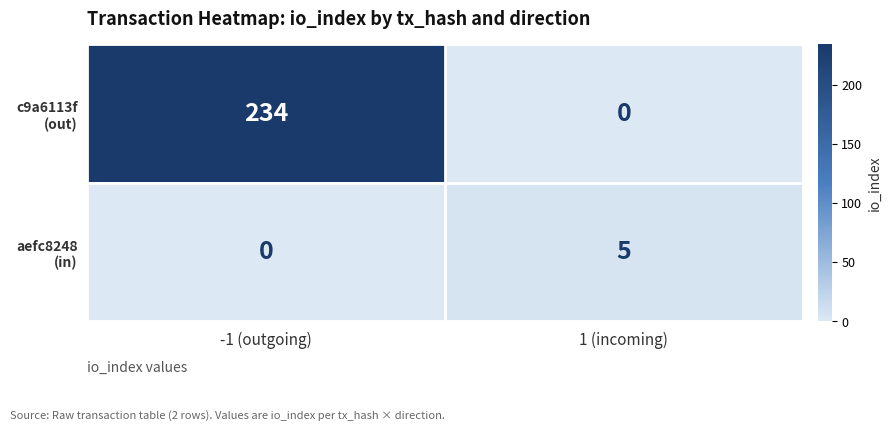

At which category is the sum across all series the highest?

-1 (outgoing)